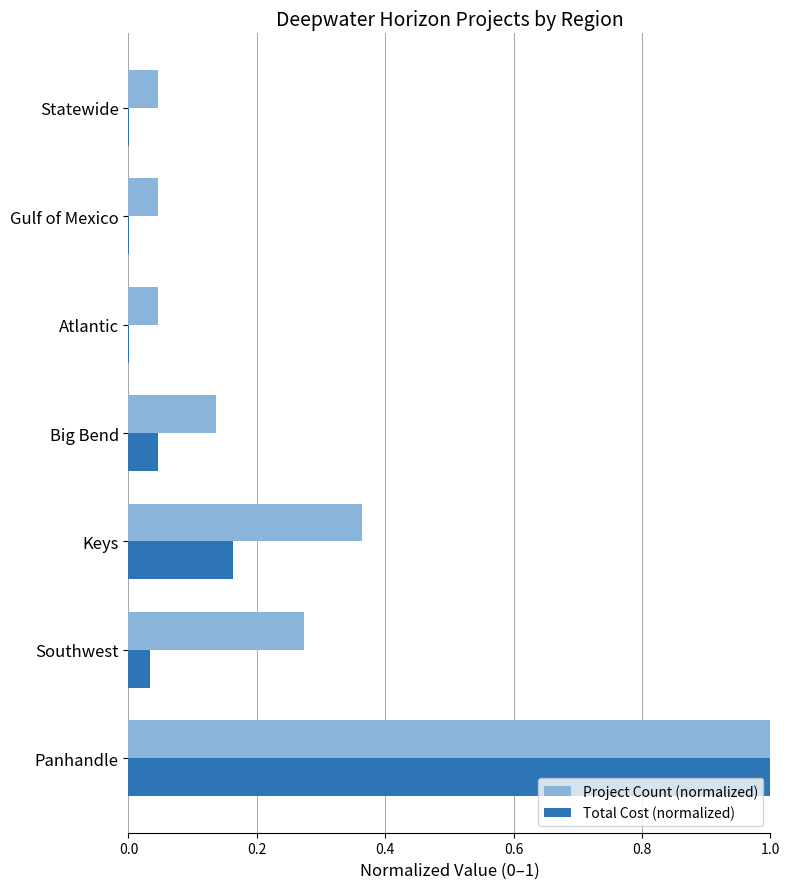

Which series has the largest total across all categories?

Project Count (normalized)